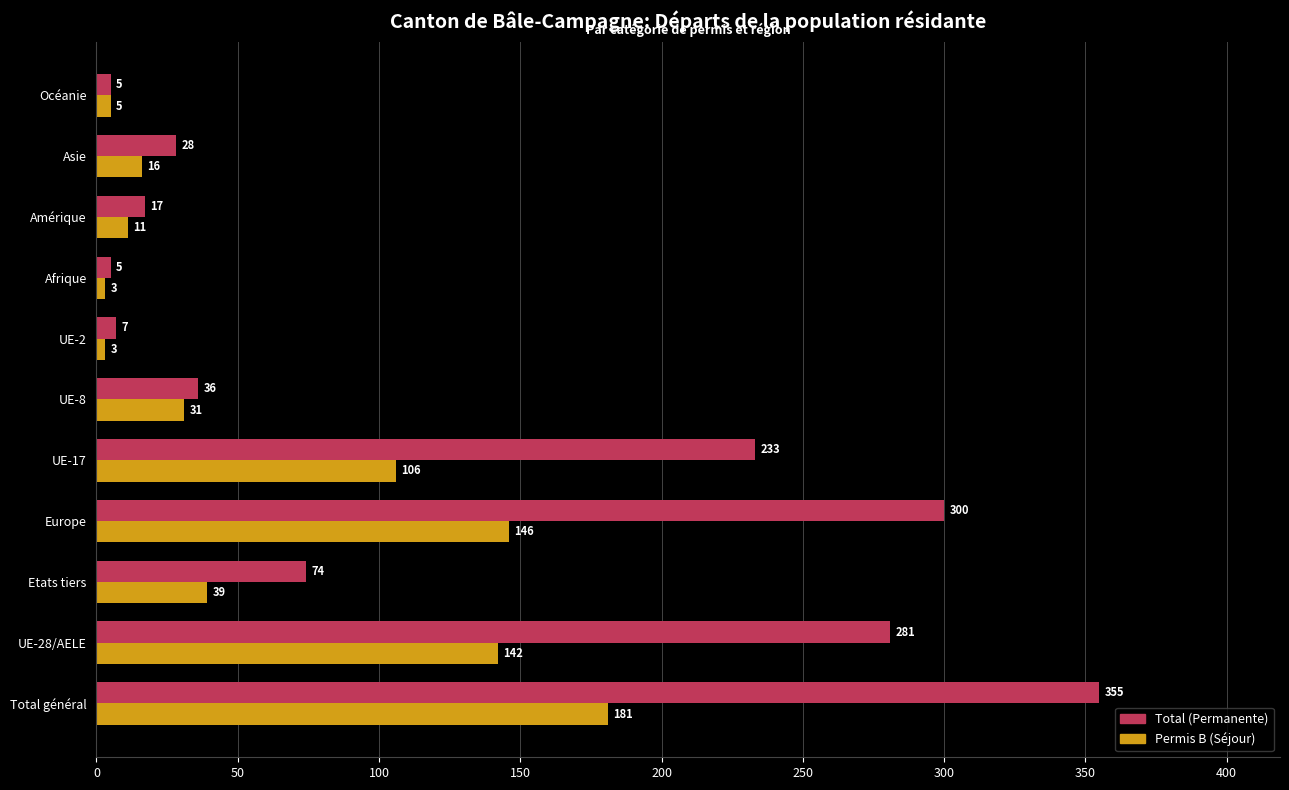

What is the sum of the Total (Permanente) values at Amérique and UE-2?

24